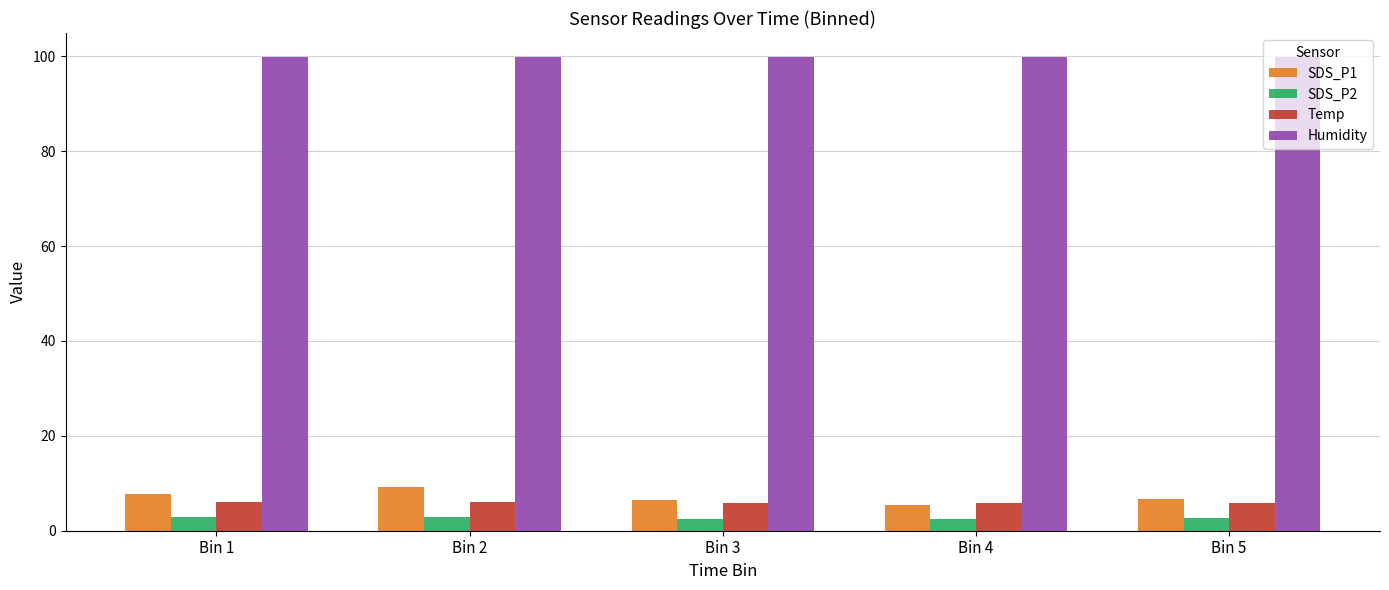

What is the smallest value displayed?

2.5